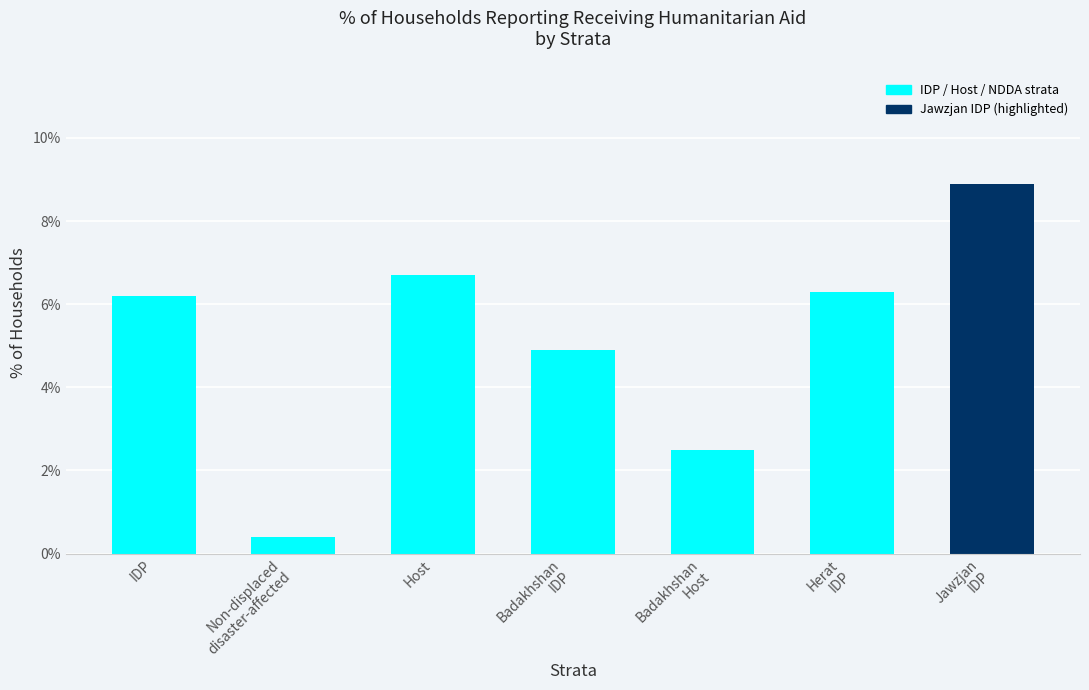

List the labels in order of value, largest first.

Jawzjan
IDP, Host, Herat
IDP, IDP, Badakhshan
IDP, Badakhshan
Host, Non-displaced
disaster-affected